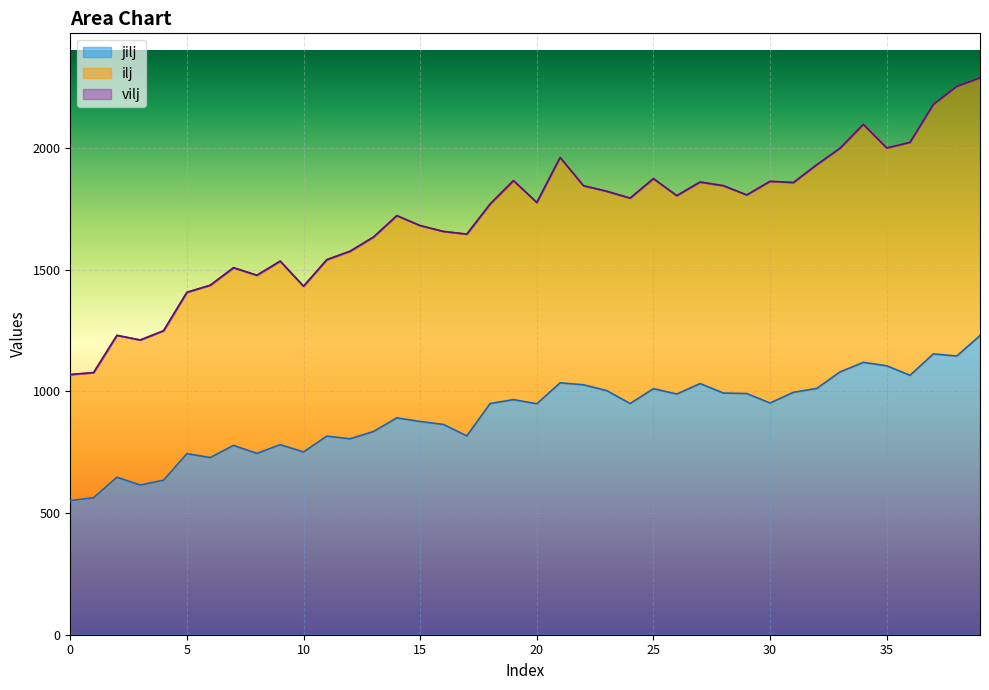

Rank the series by their maximum value, from lowest to highest.

jilj, ilj, vilj